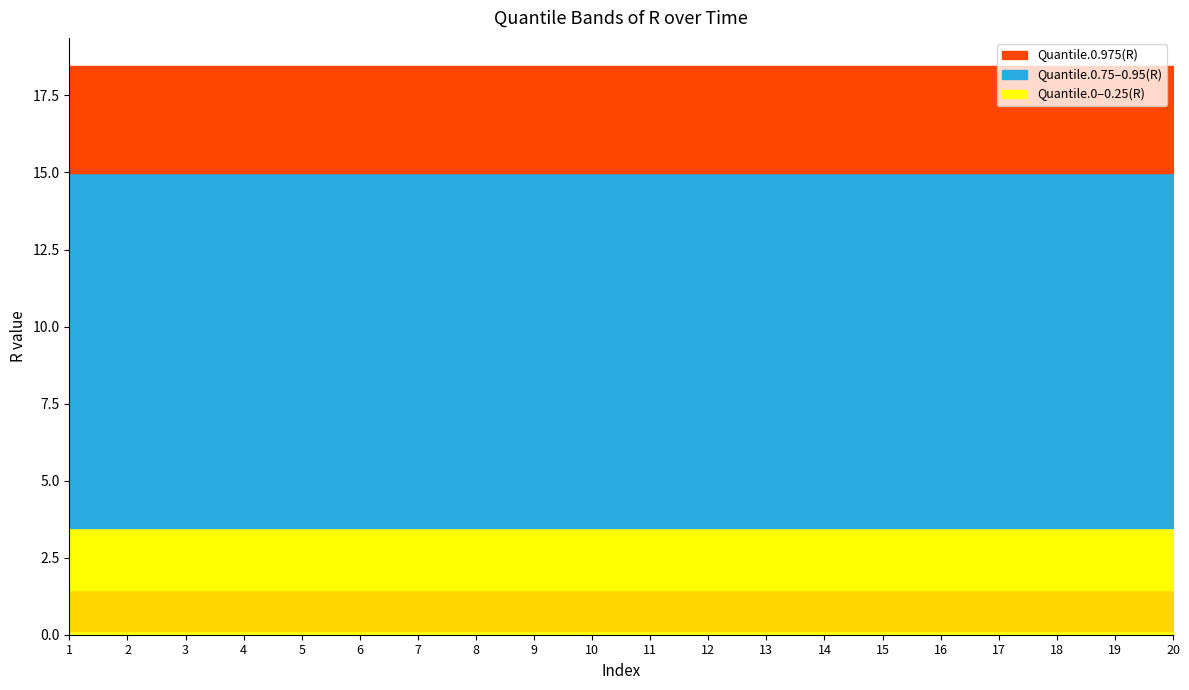

True or false: Quantile.0.75(R) and Quantile.0.975(R) cross at least once.

False